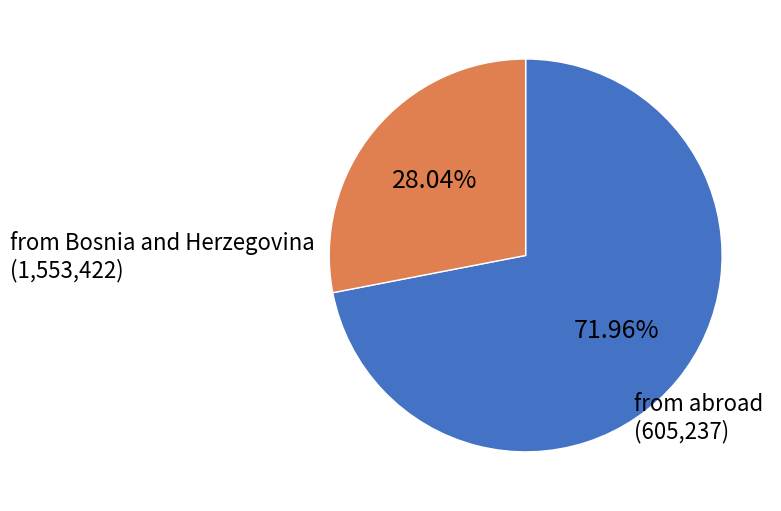

Which slice is the smallest?

from abroad